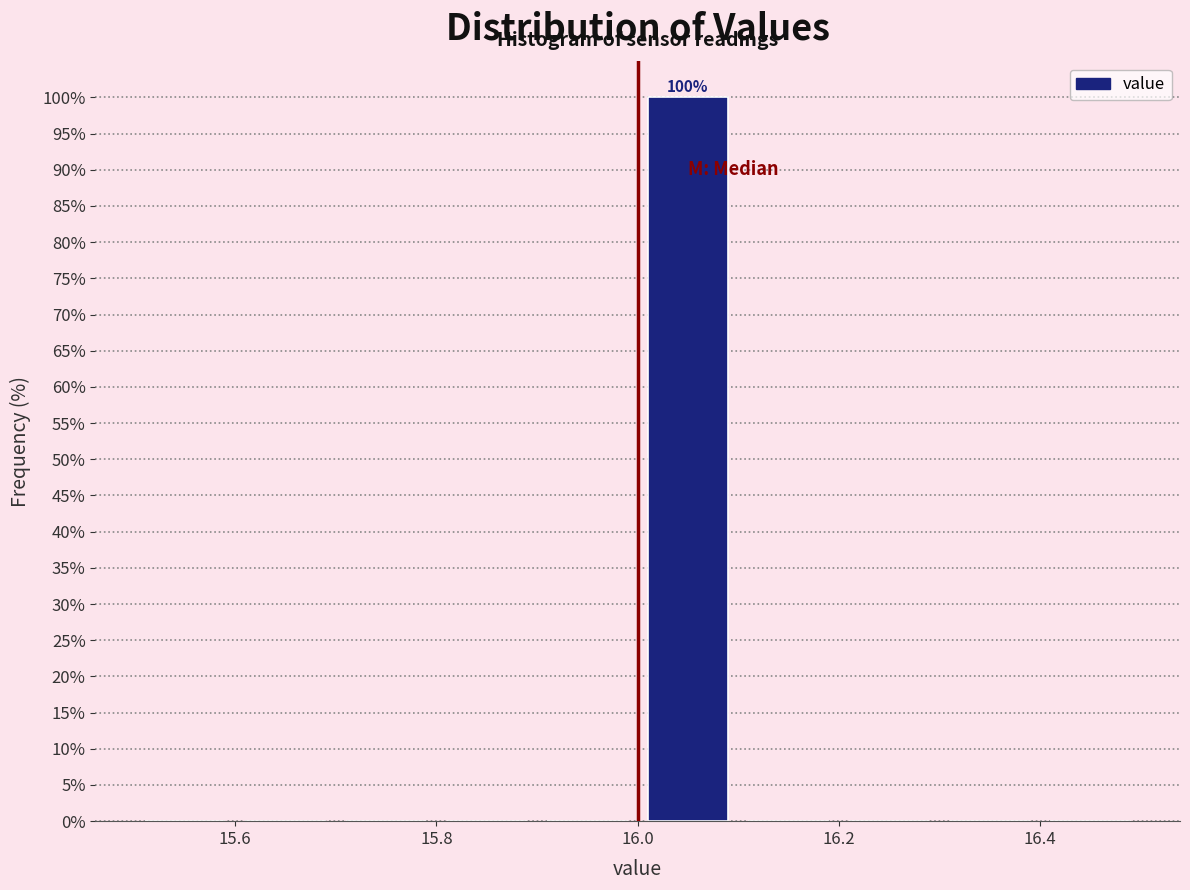

Over which range of the x-axis is the bar tallest?

16.0 to 16.1